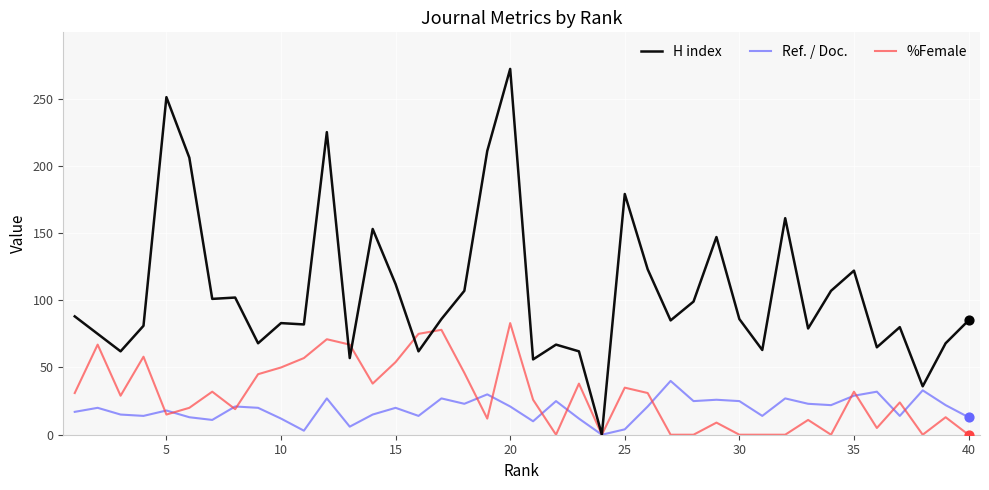

At how many categories does at least one series exceed 96?

17